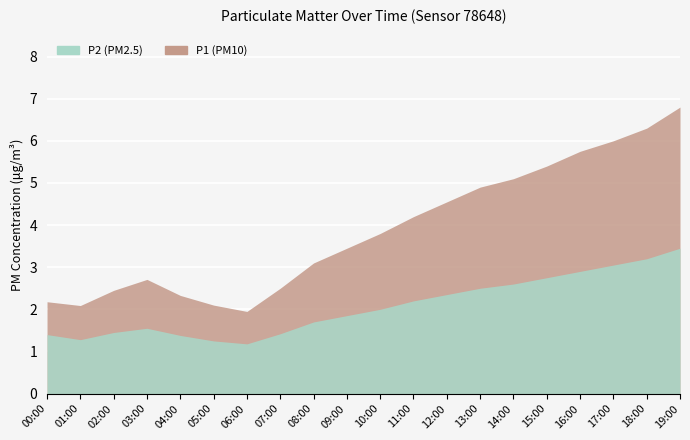

How many lines are shown in the chart?

2